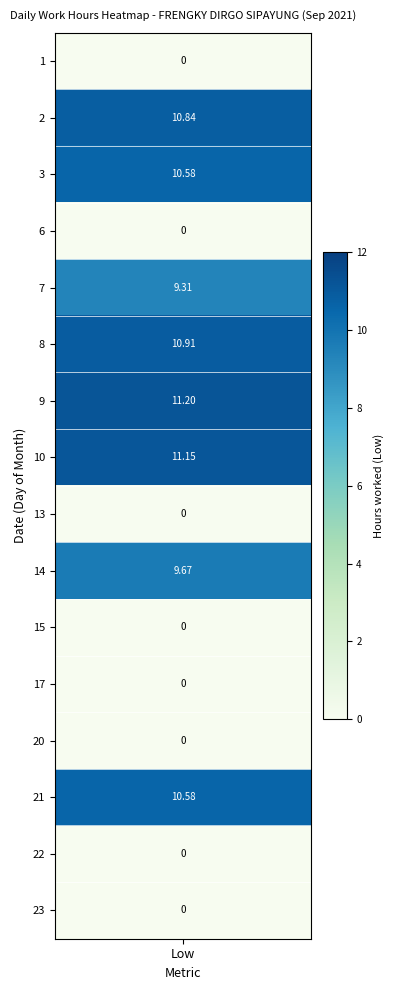

Read the 7 value at 6.

9.3